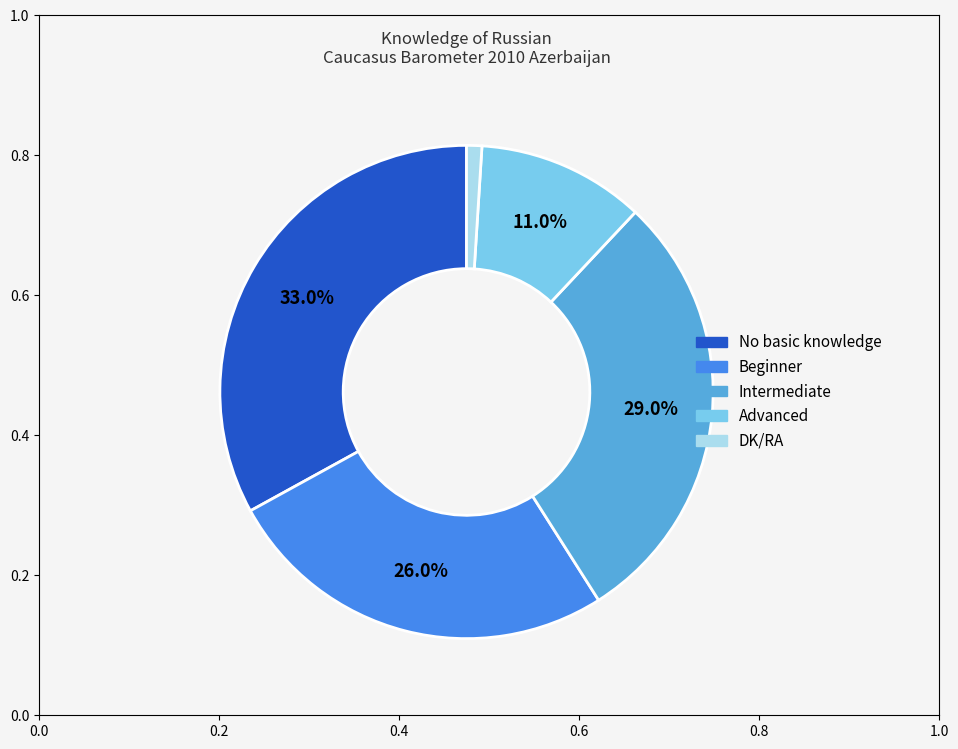

How many slices are in this pie chart?

5